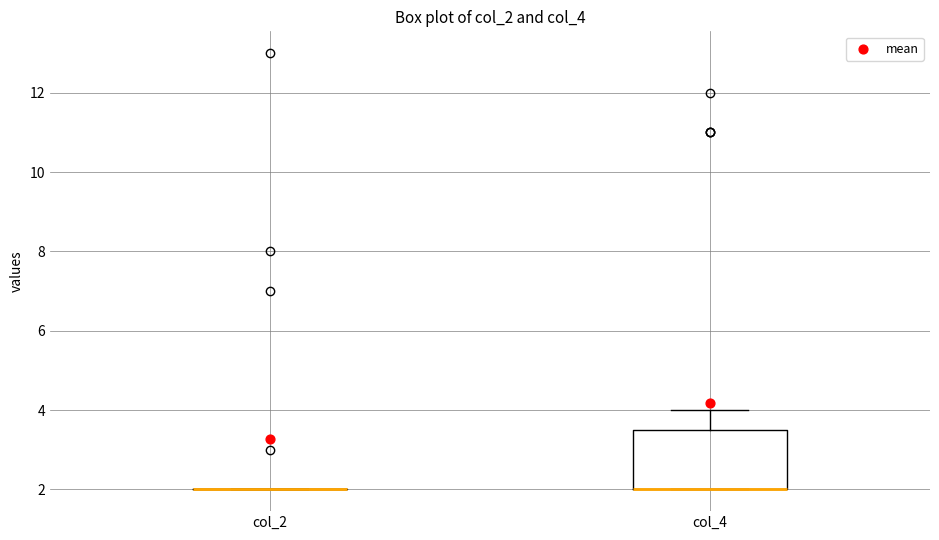

Where is the lower edge of the box for col_4 on the y-axis? The values are not printed on the chart, so give them approximately, as read against the axis.

2.0